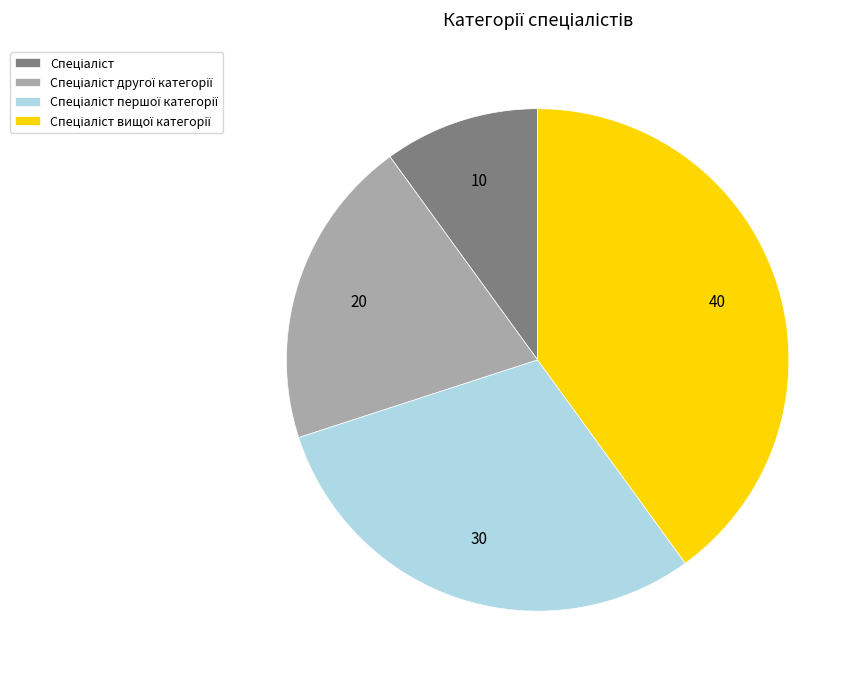

Is there a majority slice in this chart?

No